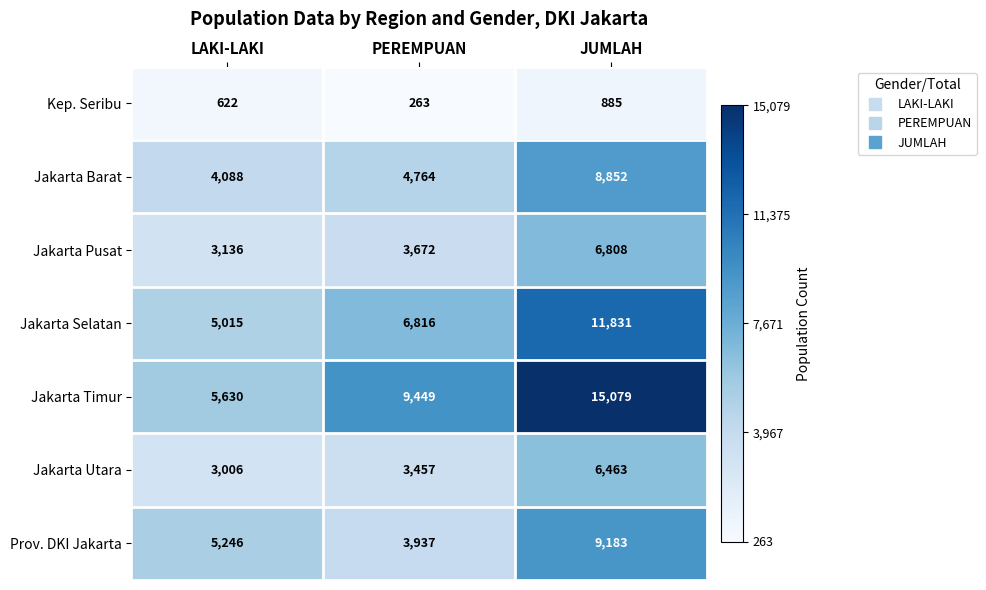

True or false: Prov. DKI Jakarta has a value of 3937 at PEREMPUAN.

True